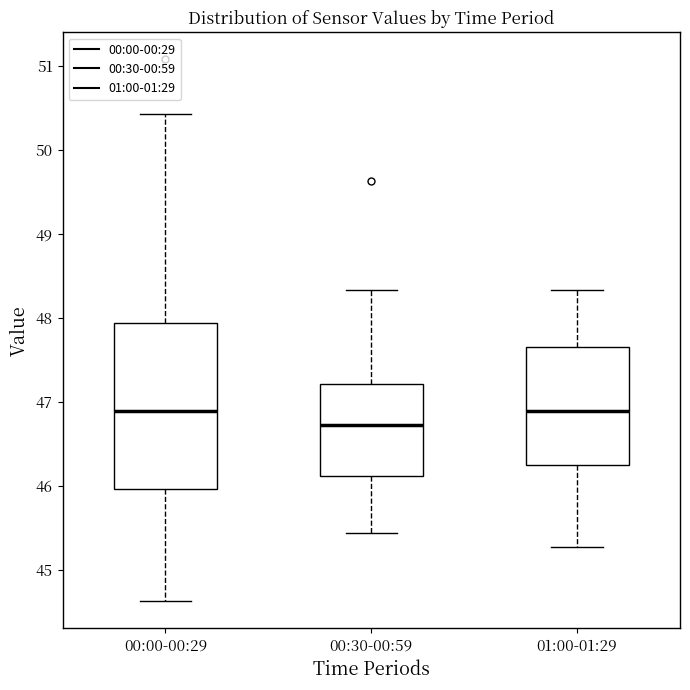

Which box has the lowest median line?

00:30-00:59